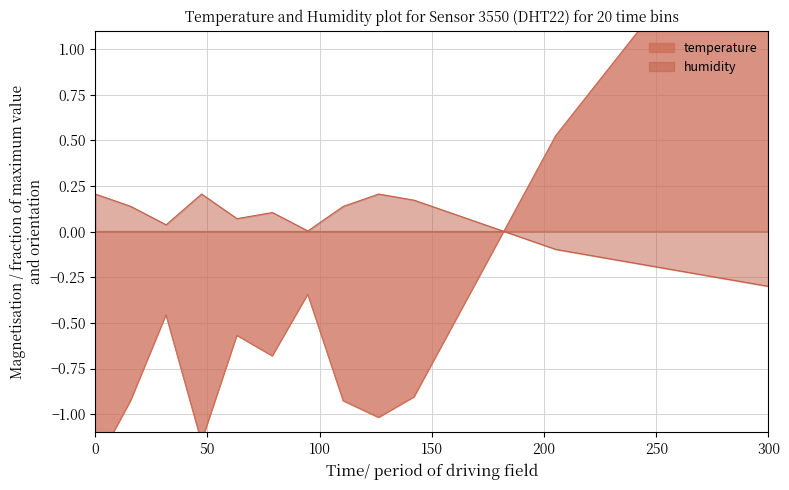

Does the chart display data point markers on the line(s)?

No